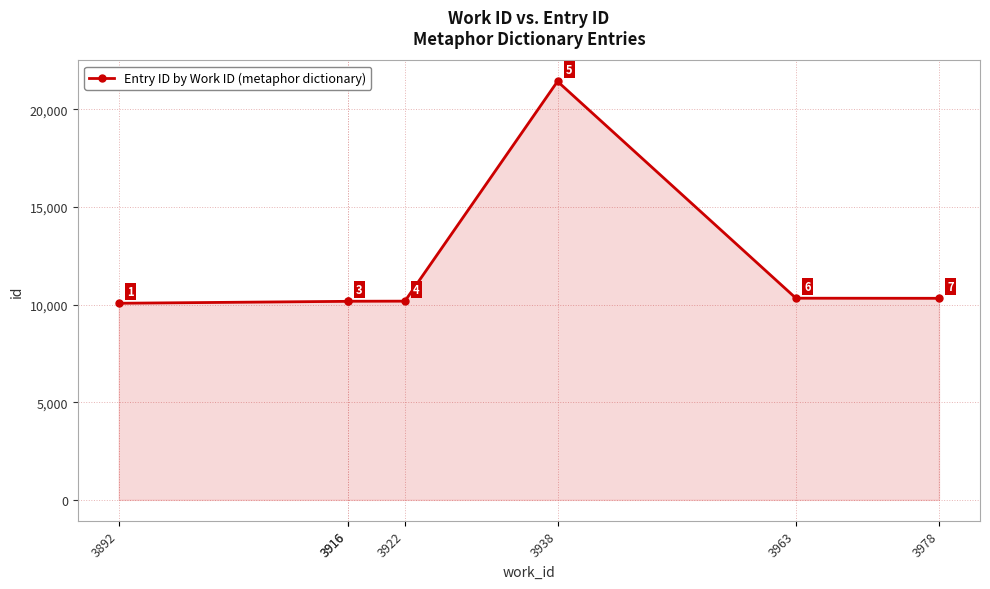

List the labels in order of value, smallest first.

3892, 3916, 3916, 3922, 3978, 3963, 3938